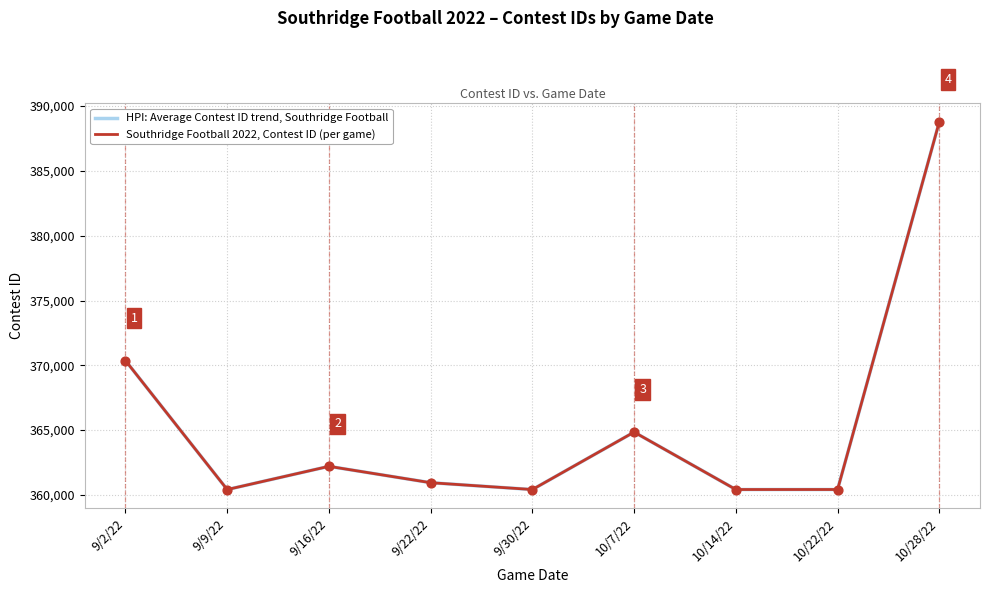

At which category is the sum across all series the highest?

10/28/22